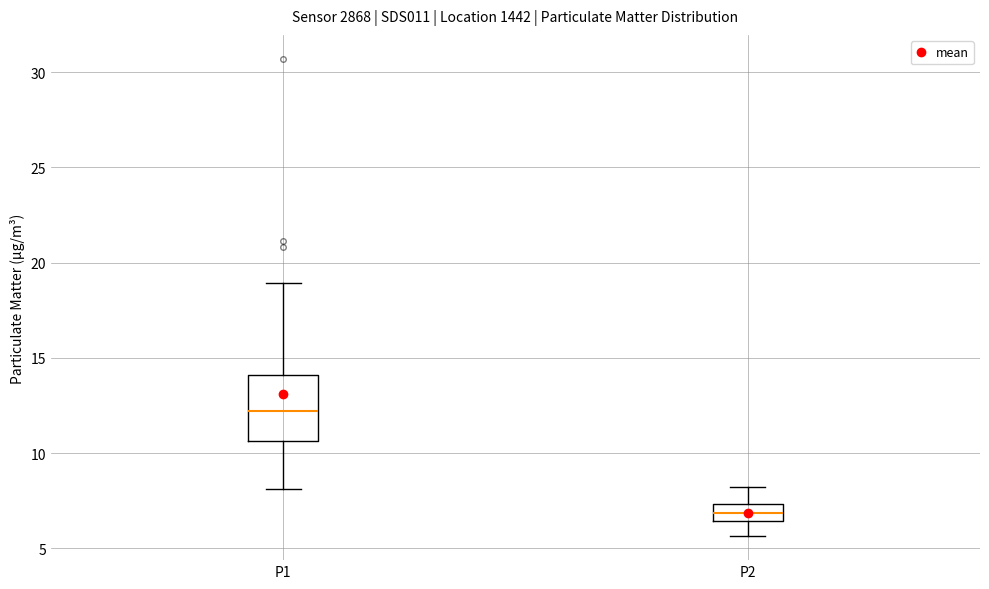

Where does the lower whisker of the box for P2 end on the y-axis? The values are not printed on the chart, so give them approximately, as read against the axis.

5.5